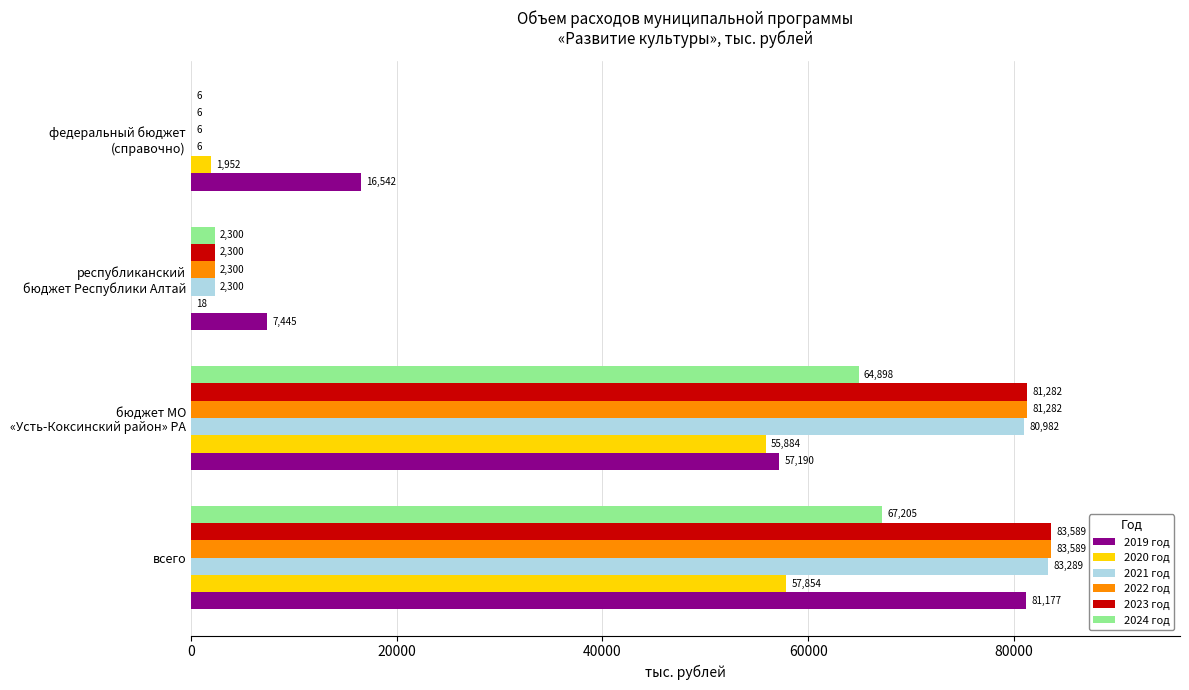

The value of 2021 год at всего is 83288.9. True or false?

True